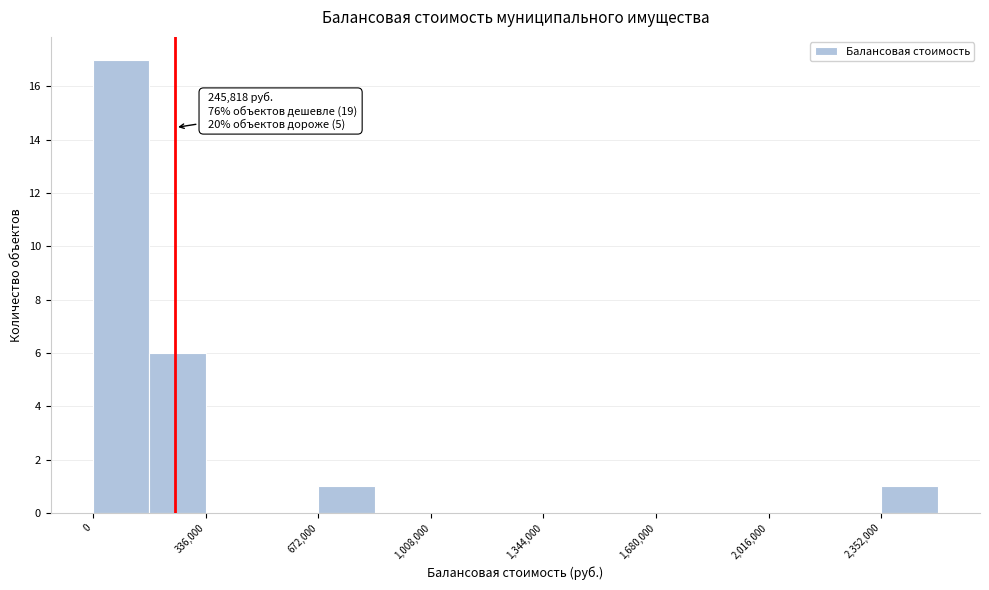

Read against the x-axis, roughly where is the centre of the tallest bar?

100000